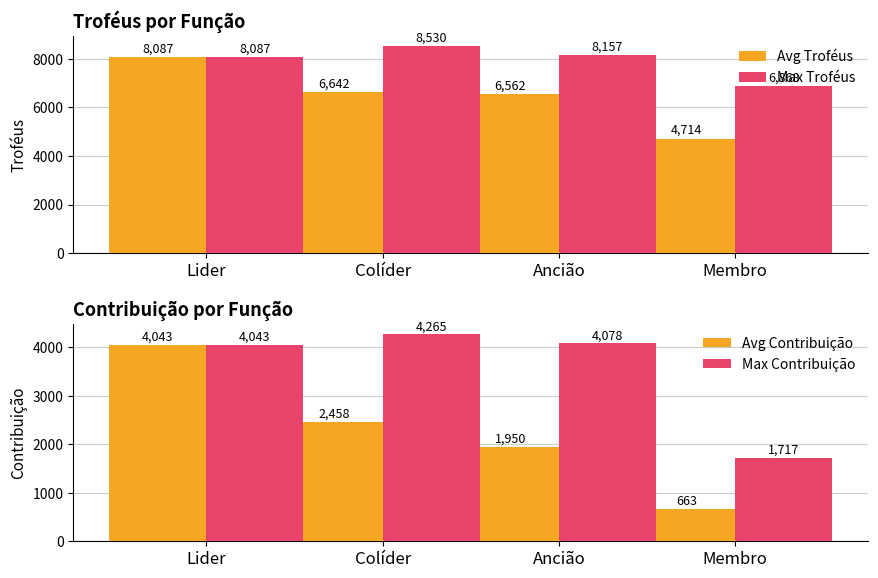

Reading right to left, transcribe all the data shown in this chart.

Avg Troféus: 4714	6562	6642	8087
Max Troféus: 6868	8157	8530	8087
Avg Contribuição: 663	1950	2458	4043
Max Contribuição: 1717	4078	4265	4043